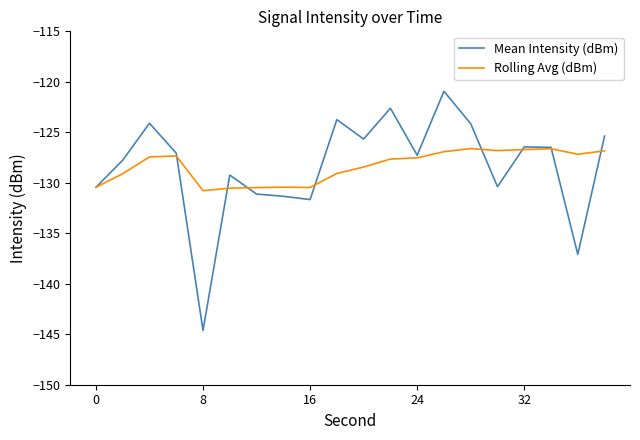

Which series has the largest range (max minus min)?

Mean Intensity (dBm)